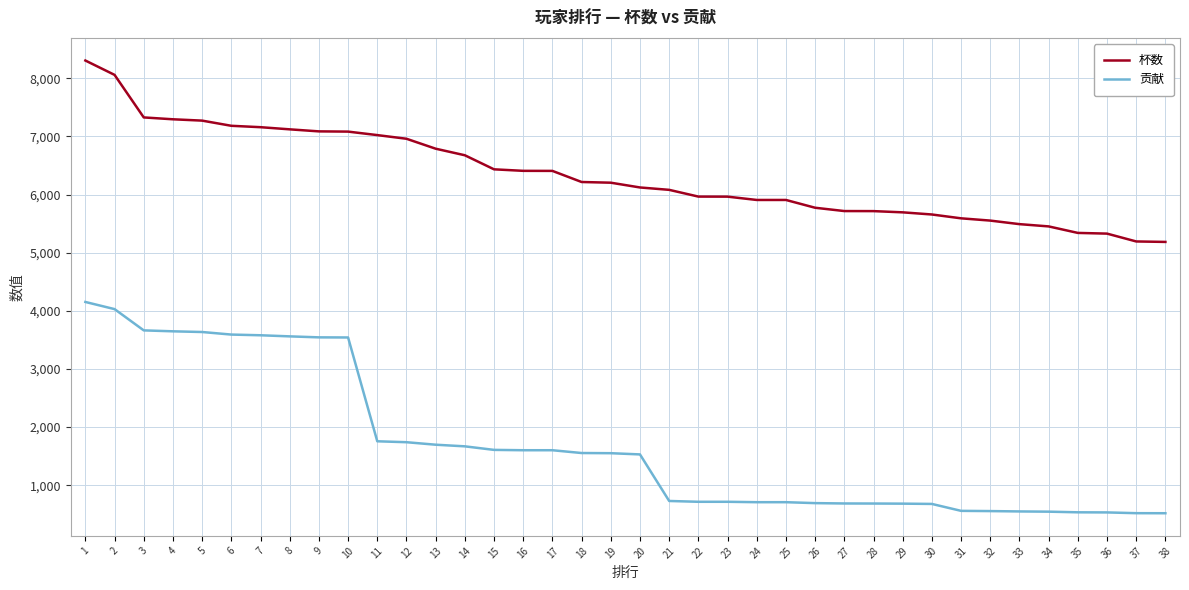

What is the average value of the 贡献 series?

1699